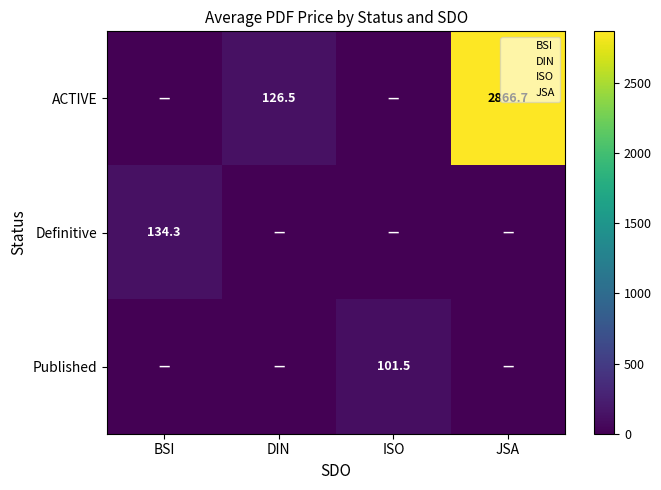

The Published series shows 101.5 at ISO. True or false?

True